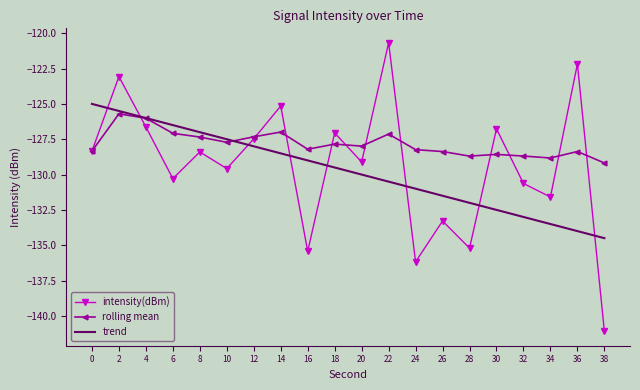

Rank the series at 14 from lowest to highest value.

trend, rolling mean, intensity(dBm)